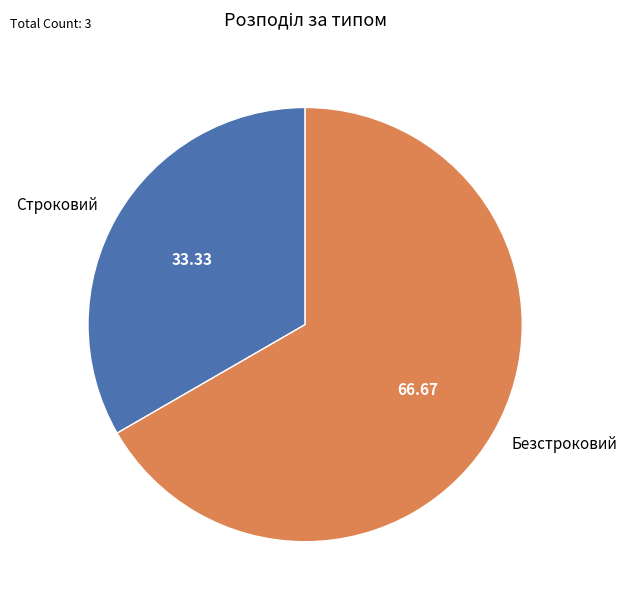

True or false: Безстроковий accounts for 60% of the total.

False